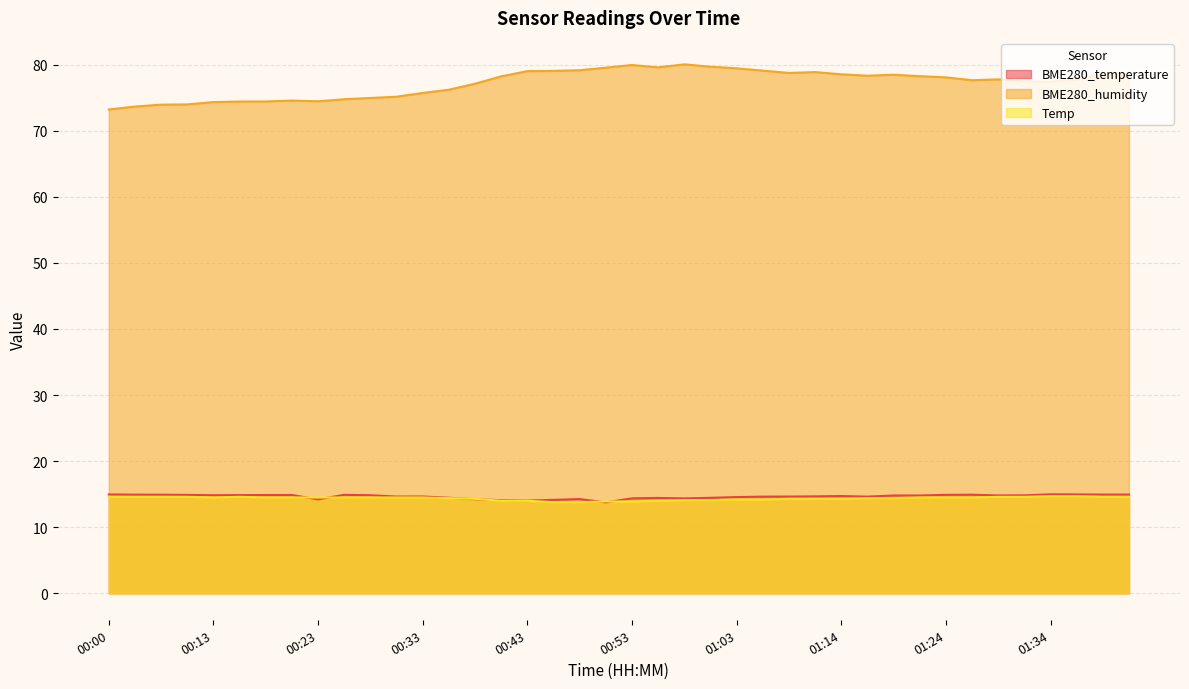

Which series has the largest range (max minus min)?

BME280_humidity